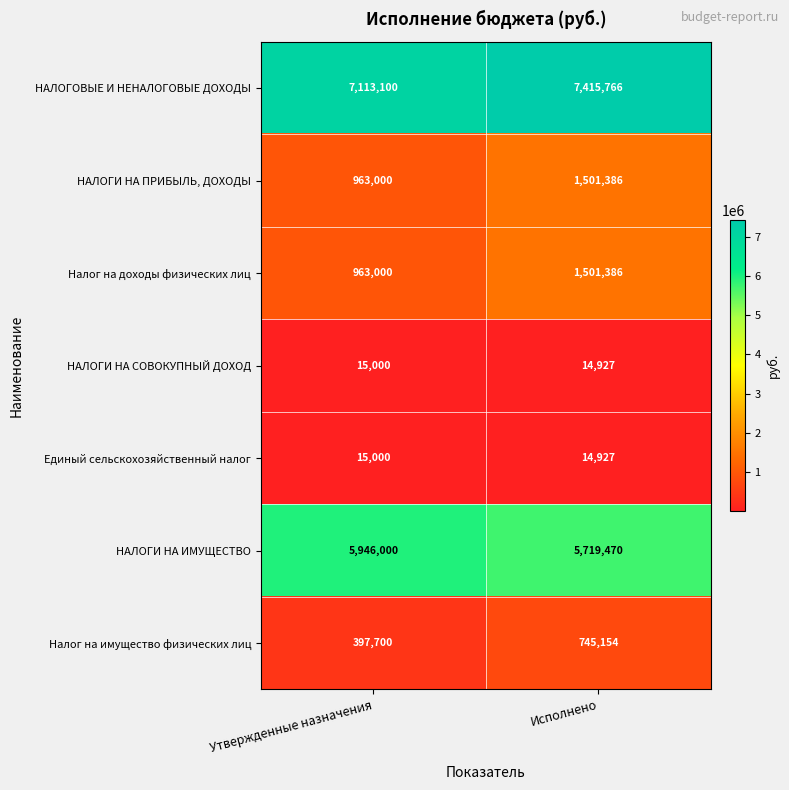

What is the total value across all series at Исполнено?

16913016